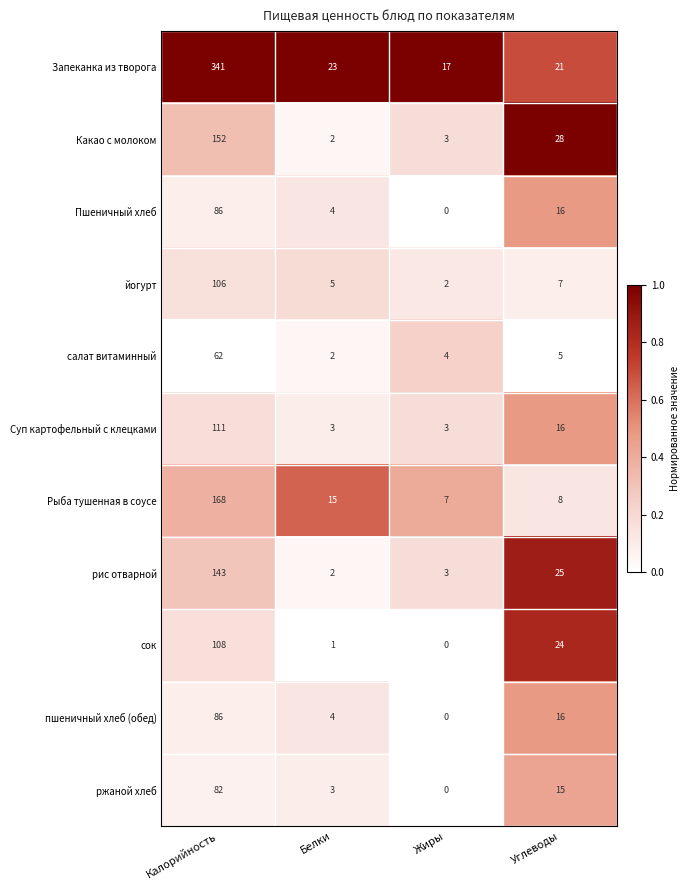

Between Калорийность and Жиры, which series saw the biggest shift?

Запеканка из творога